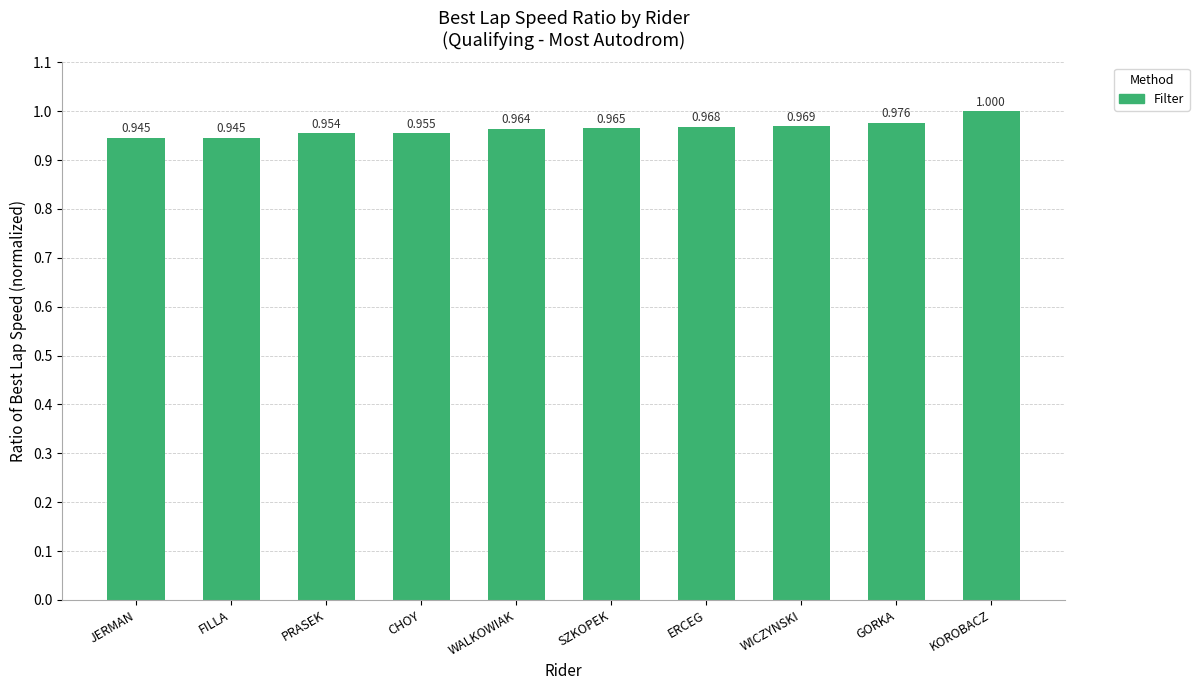

What is the label of the 1st bar from the left?

JERMAN